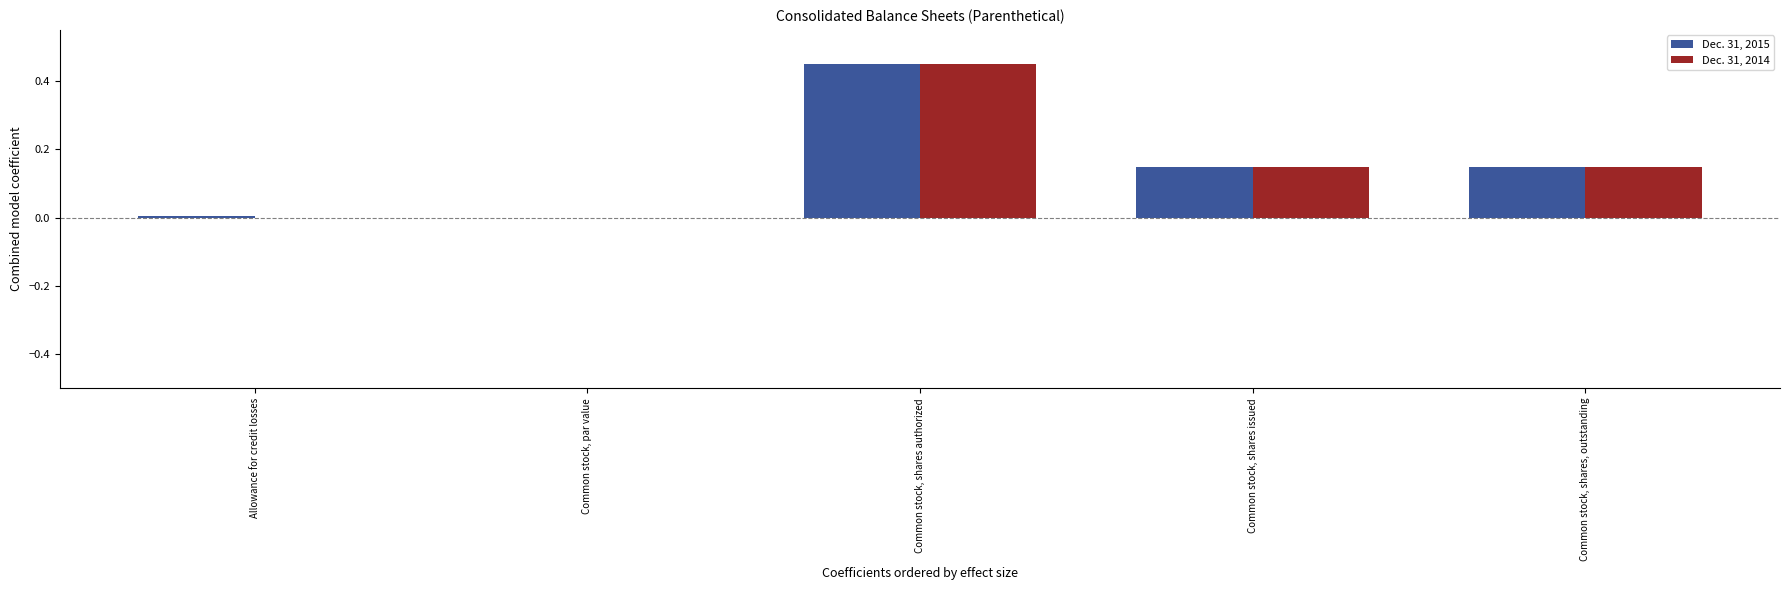

Is the value of Dec. 31, 2015 at Common stock, shares authorized greater than the value of Dec. 31, 2014 at Common stock, par value?

Yes